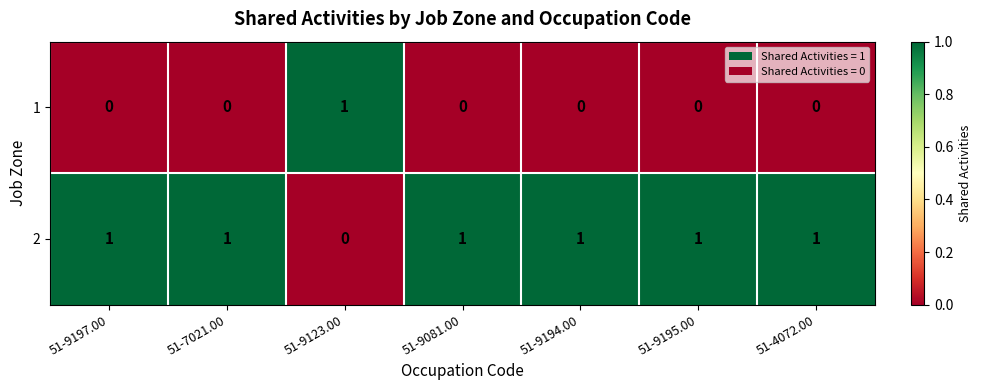

Count the 2 values in the range 1 to 2.

6